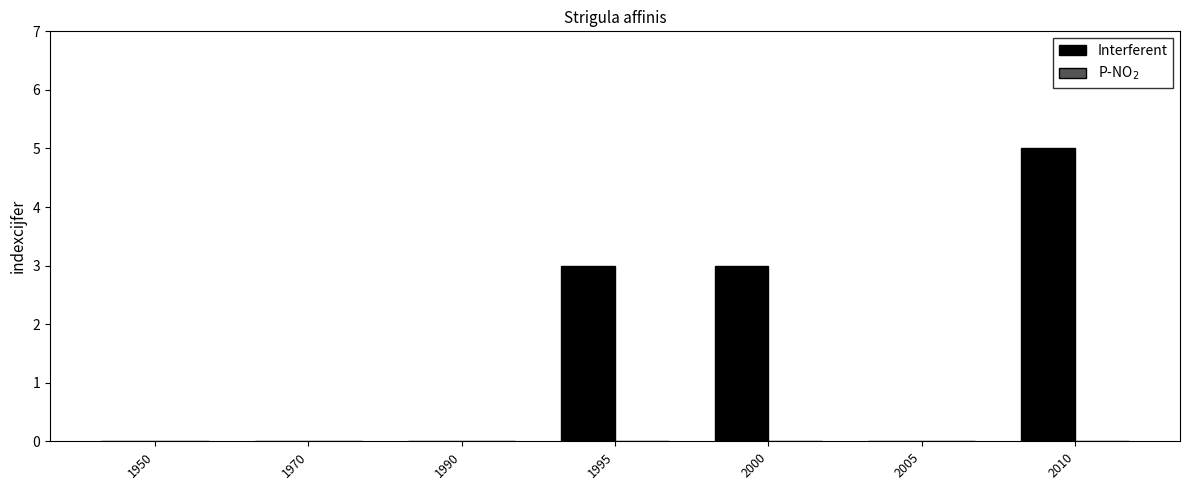

What is the approximate value at 1995?

3